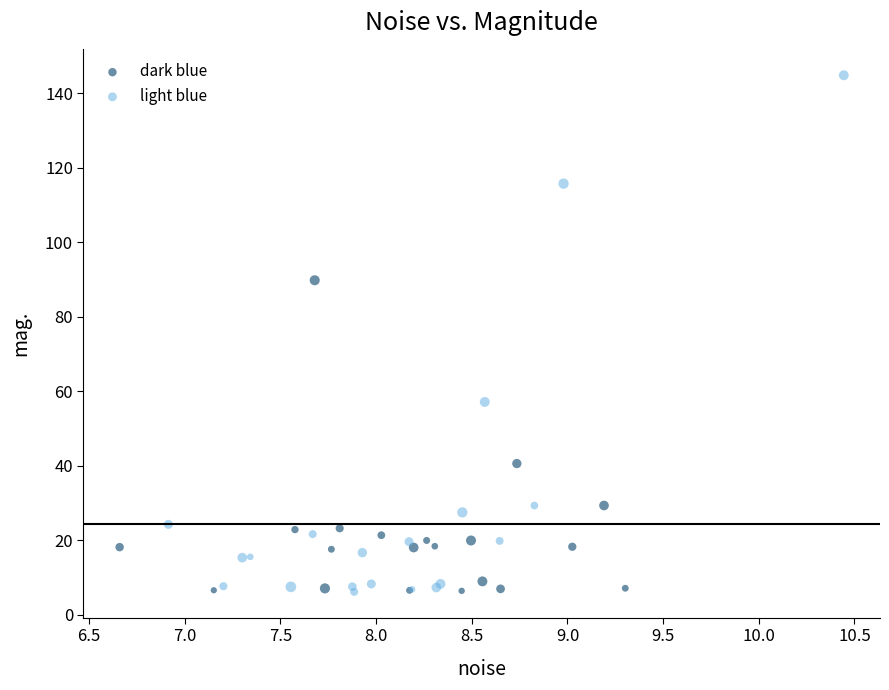

Which series has the largest Y range (max minus min)?

light blue